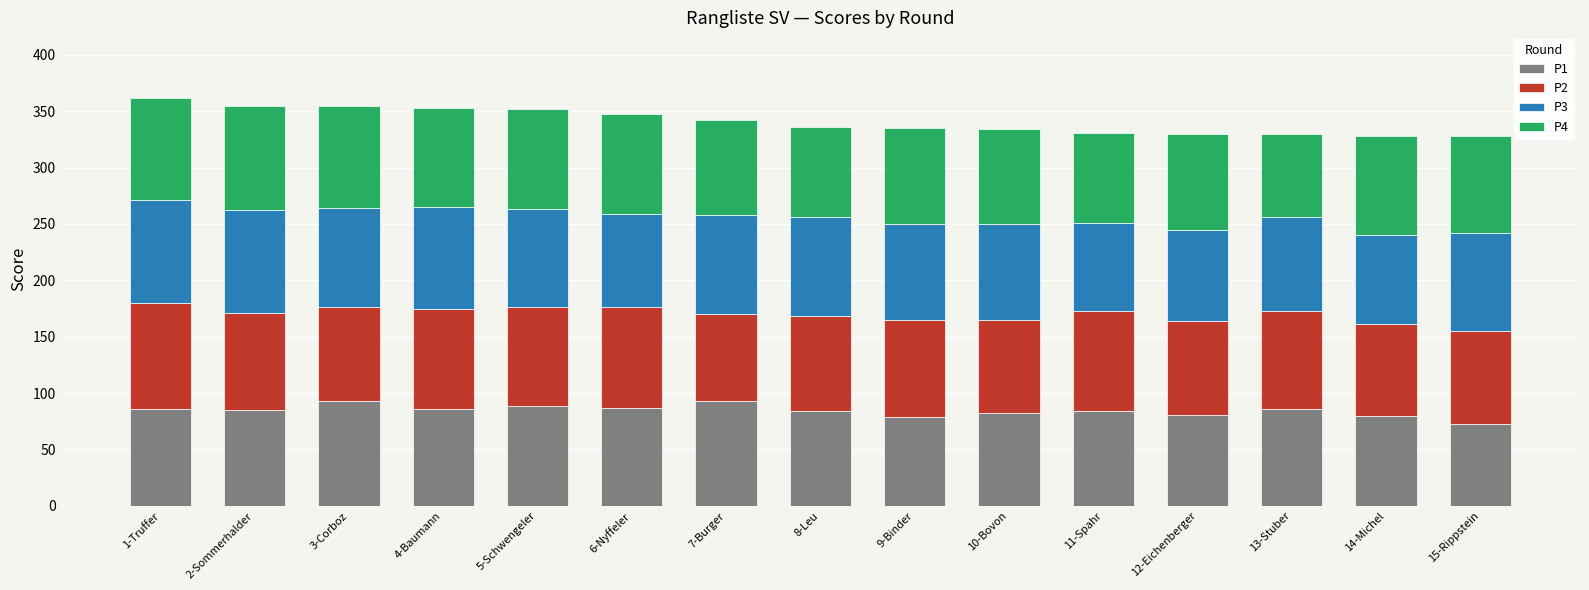

What is the minimum value for P1?

73